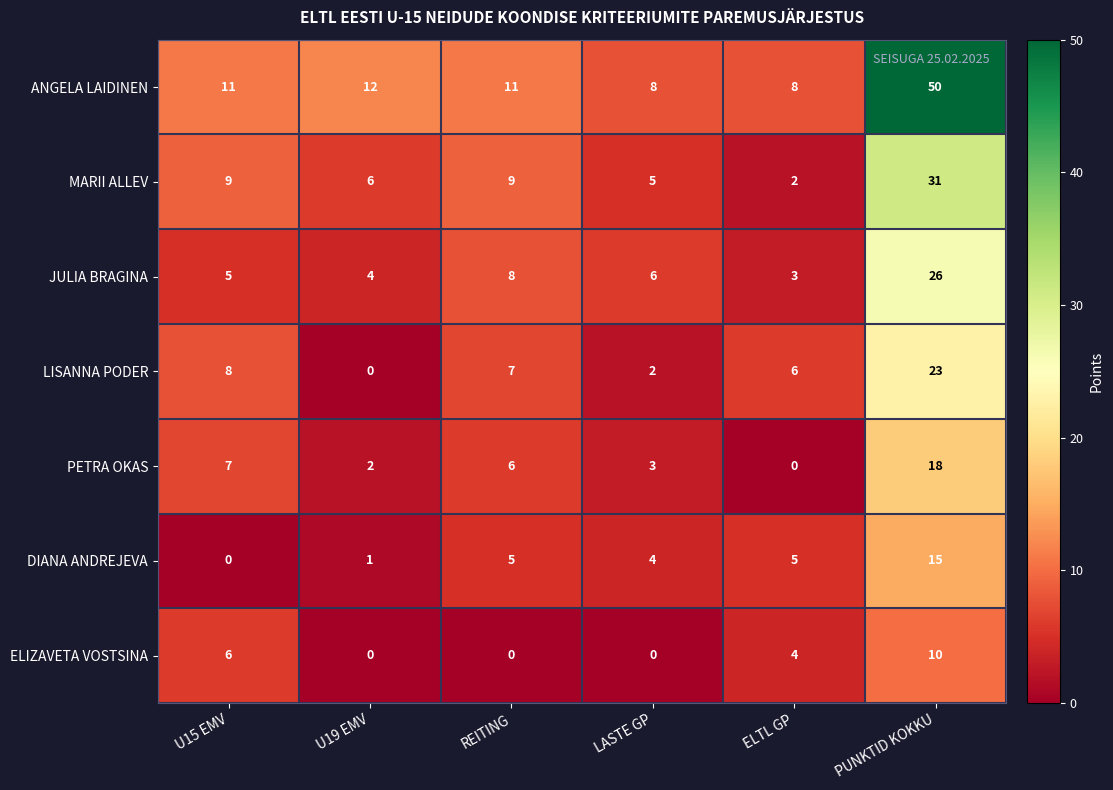

Which category has the lowest value in the LISANNA PODER series?

U19 EMV